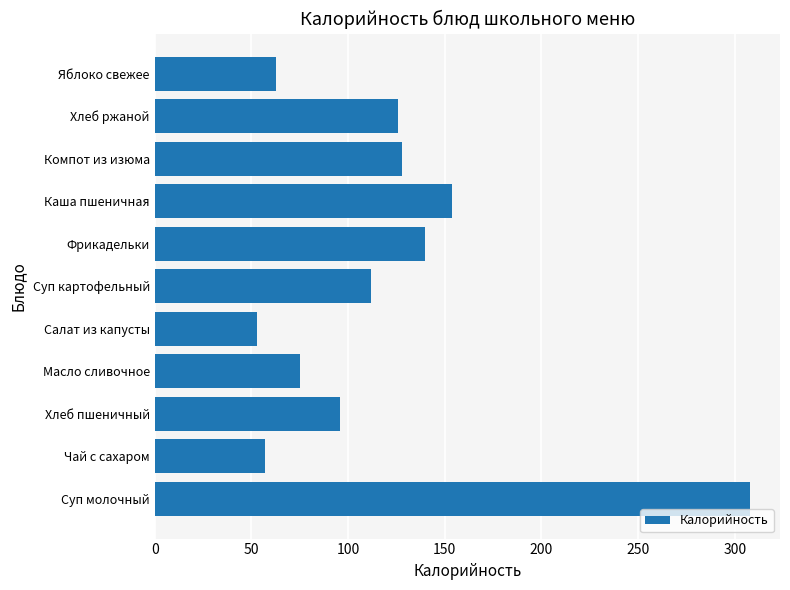

Approximately how many times larger is the value at Хлеб пшеничный compared to Салат из капусты?

1.8